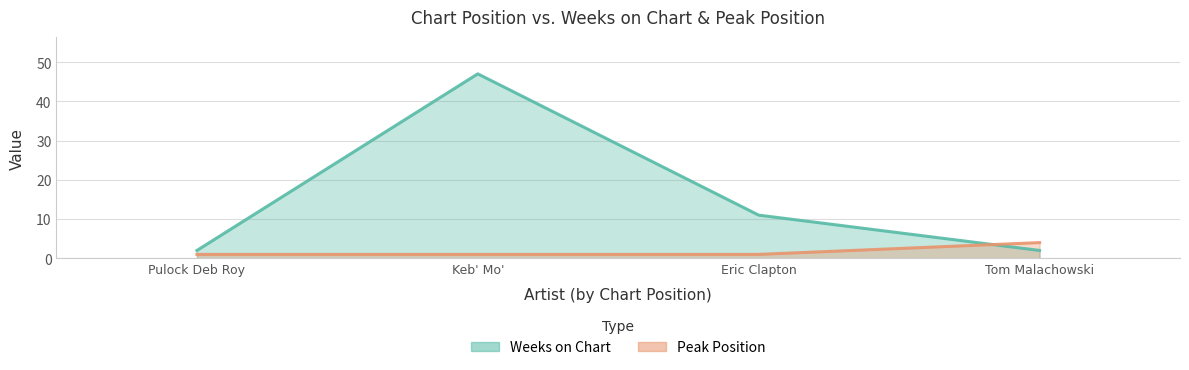

Which series has the largest range (max minus min)?

Weeks on Chart